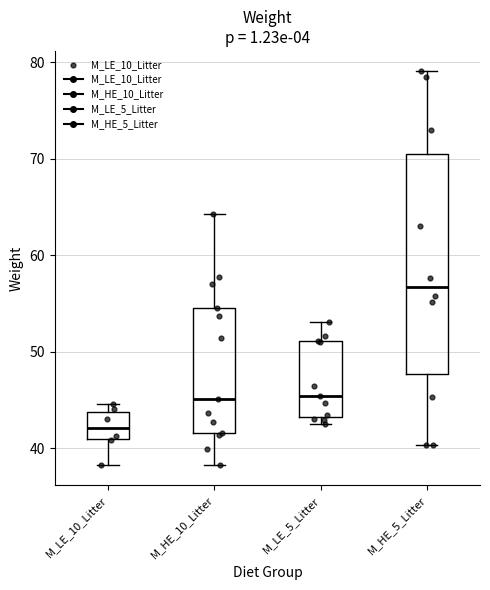

Reading left to right, transcribe this box plot: for each box, give where its median line is, the range the box spans, and where its two whiskers end, as read against the y-axis. The values are not printed on the chart, so give them approximately, as read against the axis.

M_LE_10_Litter: median 42, box 41 to 44, whiskers 38 to 45
M_HE_10_Litter: median 45, box 42 to 55, whiskers 38 to 64
M_LE_5_Litter: median 45, box 43 to 51, whiskers 43 (just below the box's lower edge) to 53
M_HE_5_Litter: median 57, box 48 to 71, whiskers 40 to 79